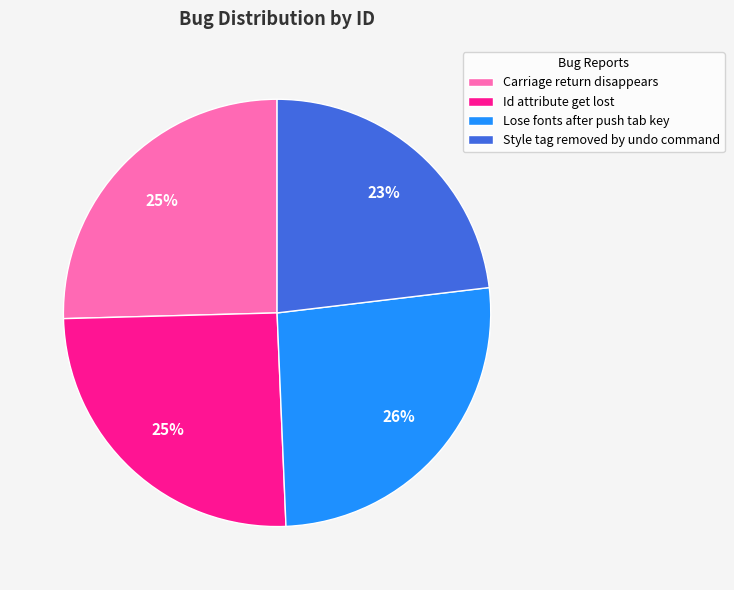

To the nearest percent, what is the combined percentage of Id attribute get lost and Carriage return disappears?

51%